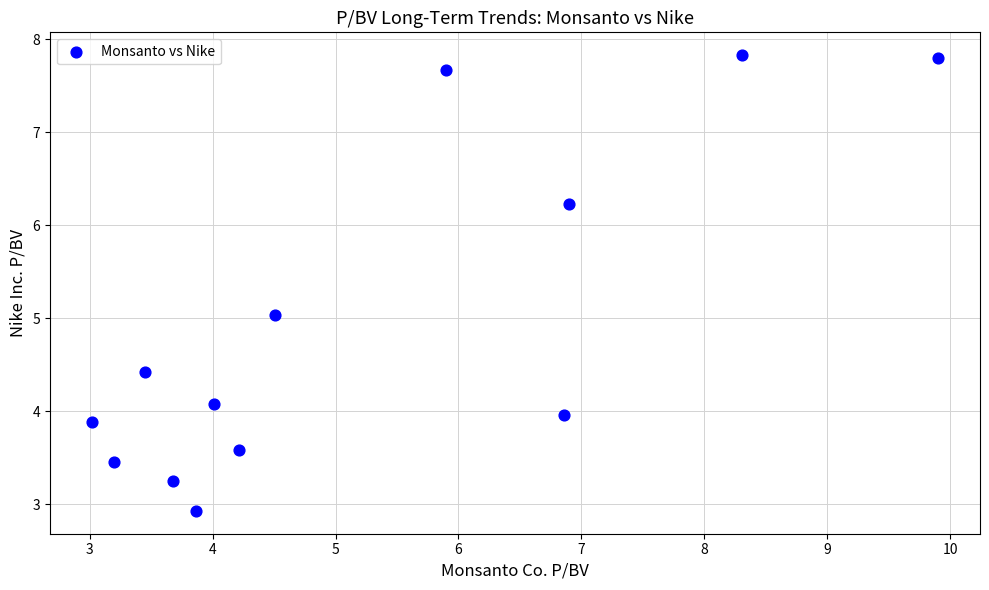

What is the range of X values (max minus min)?

6.9